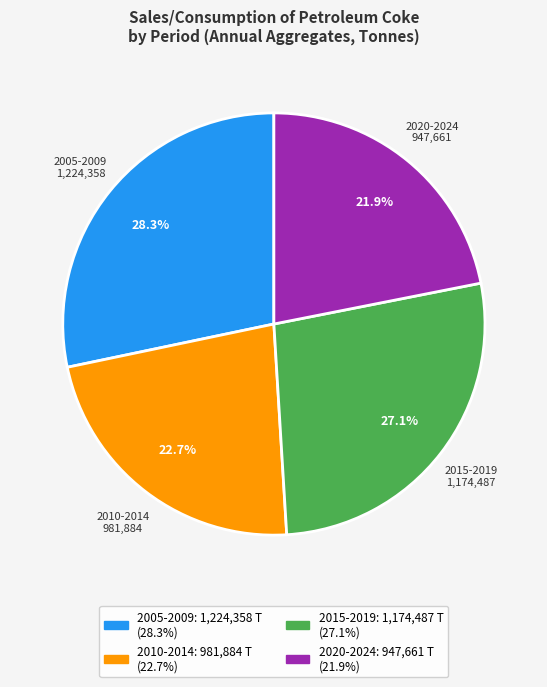

Does any single category account for the majority?

No